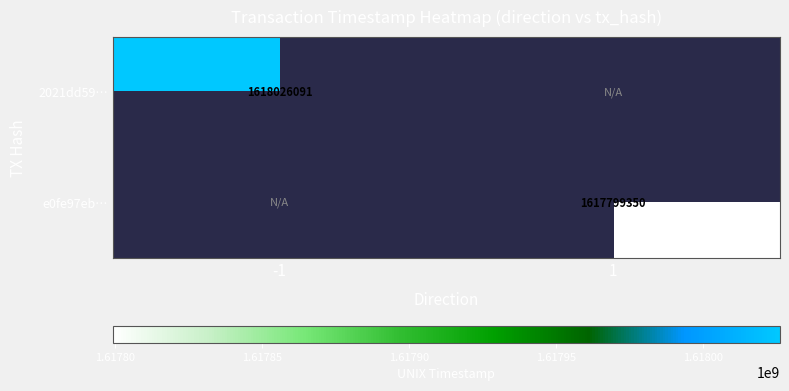

How many series are shown in this chart?

2